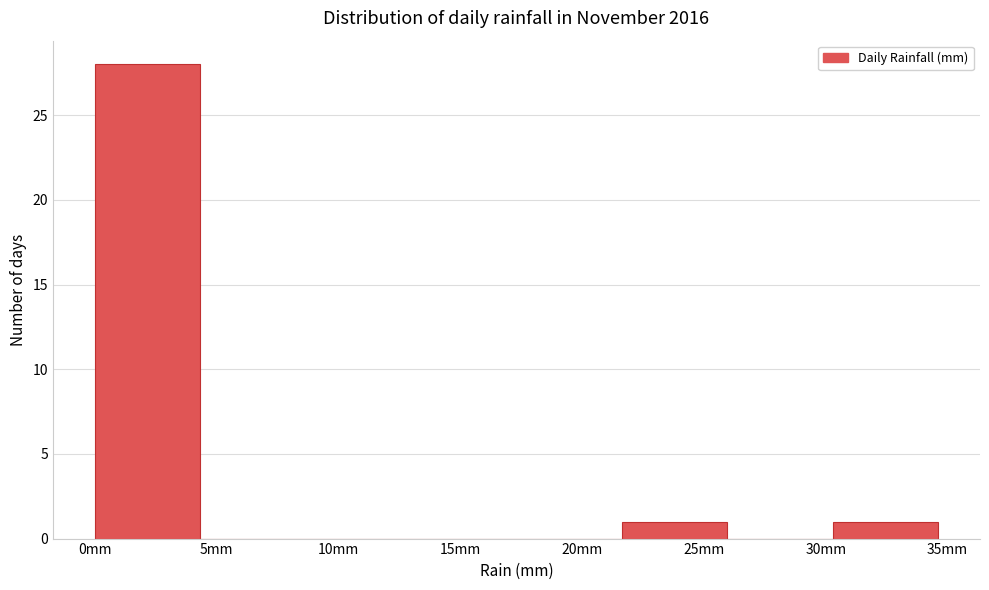

What is the height of the bar covering 30.5 to 34.5 on the x-axis? Neither the bar edges nor the heights are printed on the chart, so give them approximately, as read against the axes.

1